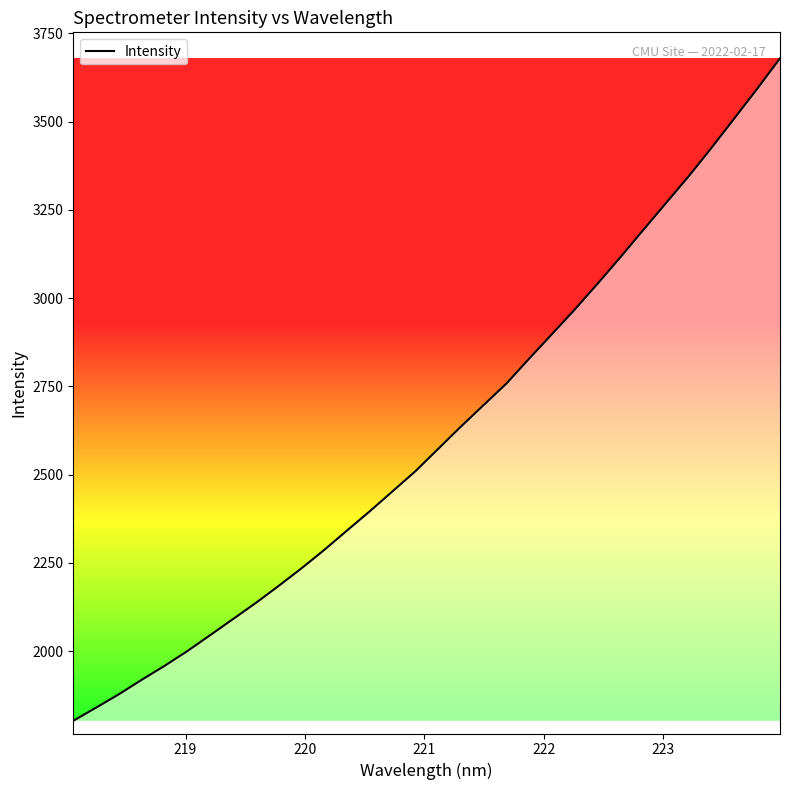

What is the difference between the maximum and minimum values?

1876.9